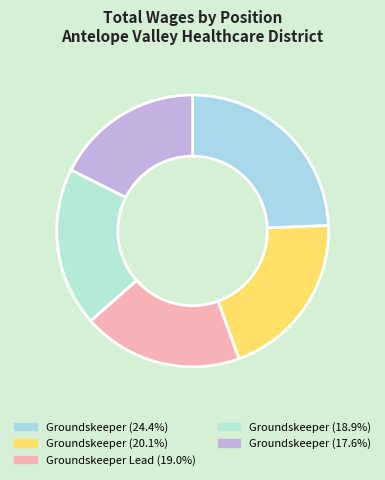

Is there any slice that represents more than half of the pie?

No